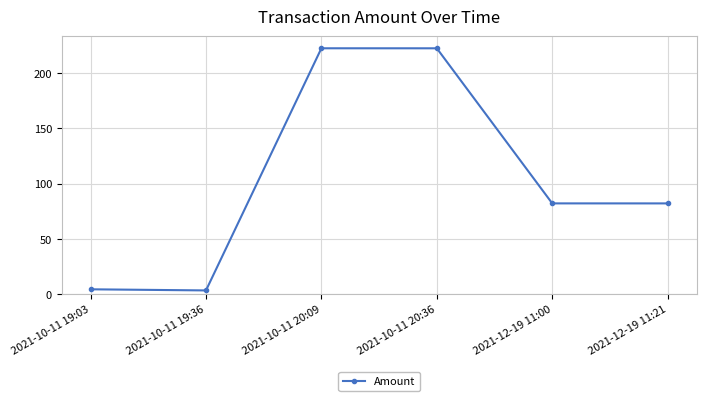

The value at 2021-10-11 19:03 is 4.5. True or false?

True